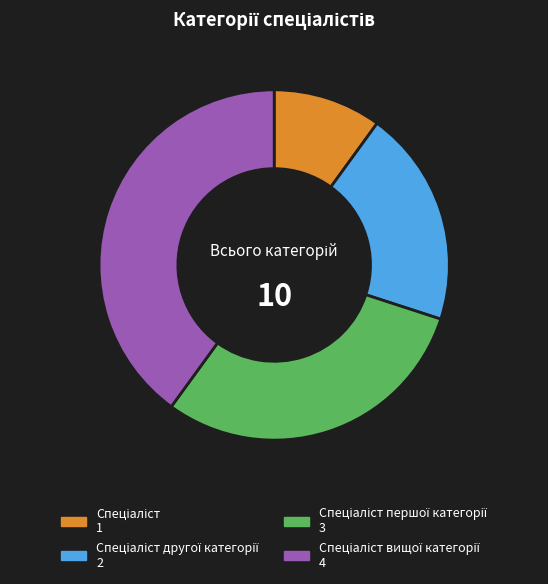

How many slices are in this pie chart?

4